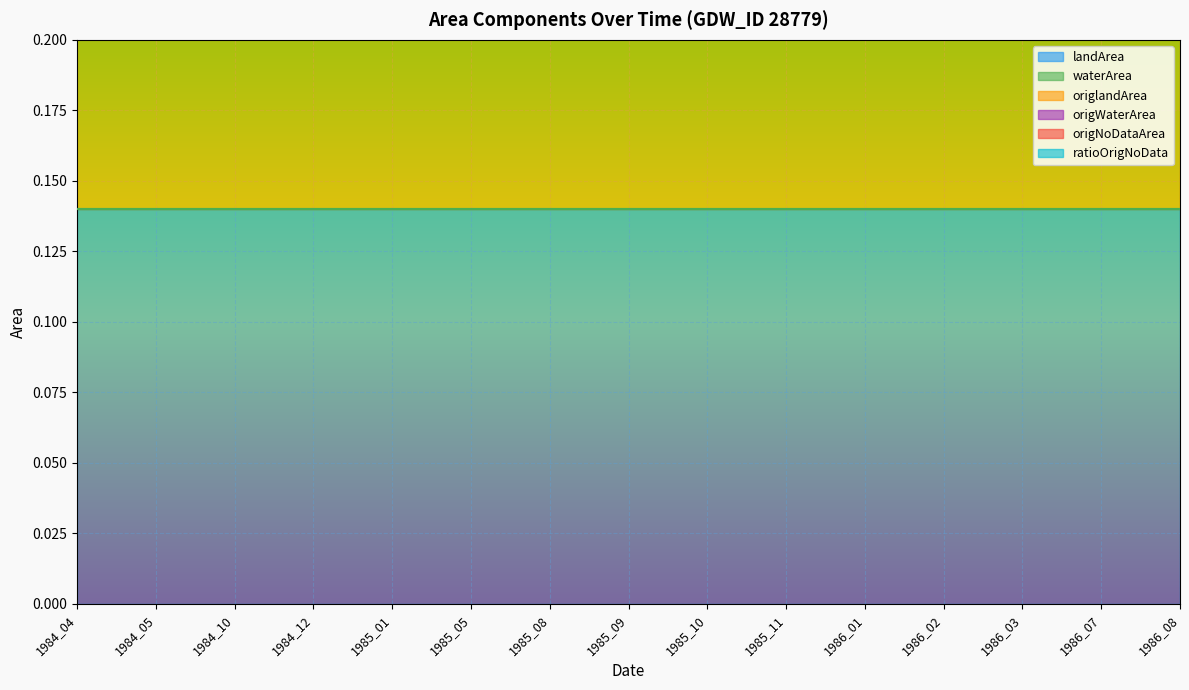

What are all the series names shown in the legend?

landArea, waterArea, origlandArea, origWaterArea, origNoDataArea, ratioOrigNoData